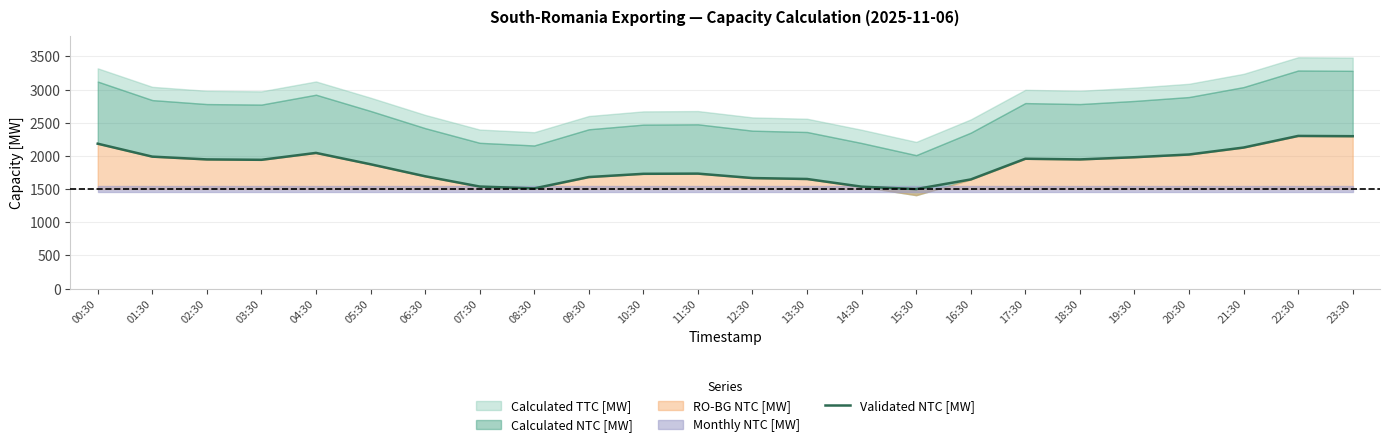

Reading left to right, transcribe all the data shown in this chart.

00:30=2184	01:30=1989	02:30=1947	03:30=1941	04:30=2045	05:30=1874	06:30=1693	07:30=1538	08:30=1510	09:30=1681	10:30=1730	11:30=1733	12:30=1666	13:30=1652	14:30=1536	15:30=1500	16:30=1645	17:30=1957	18:30=1947	19:30=1980	20:30=2021	21:30=2126	22:30=2301	23:30=2297